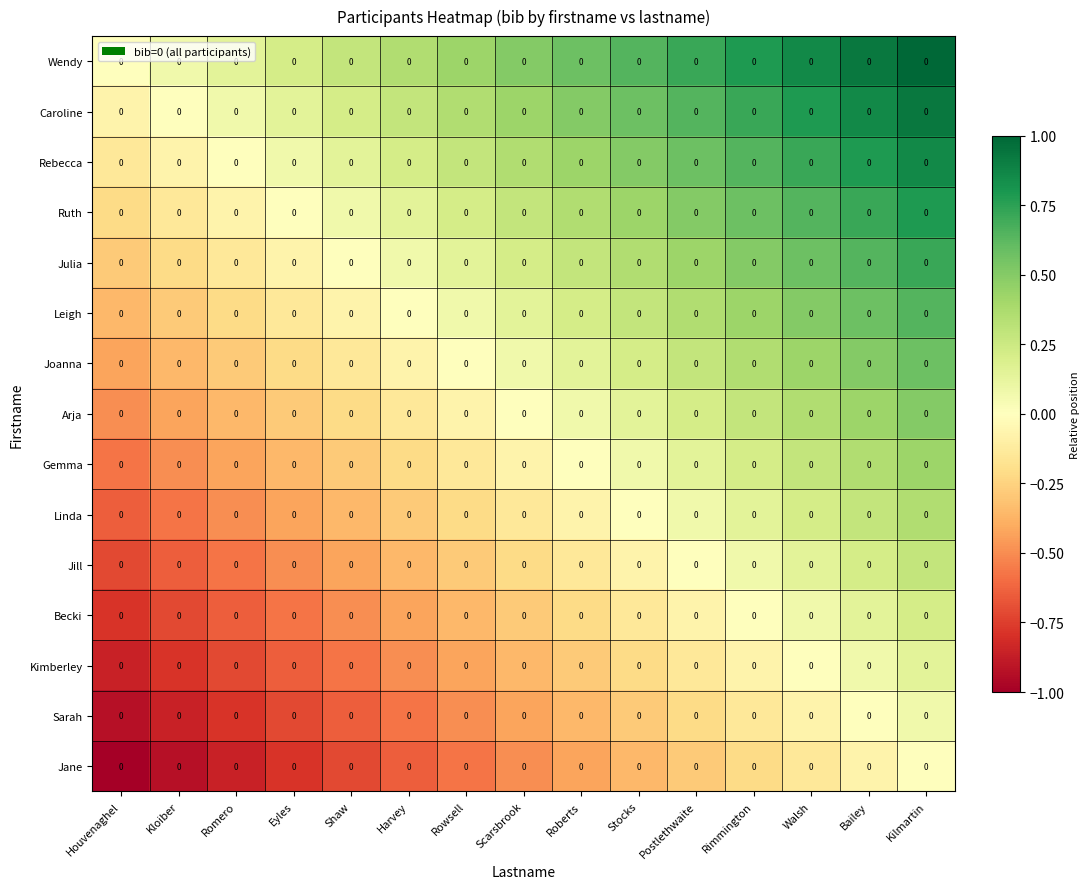

What is the maximum value for Wendy?

1.0